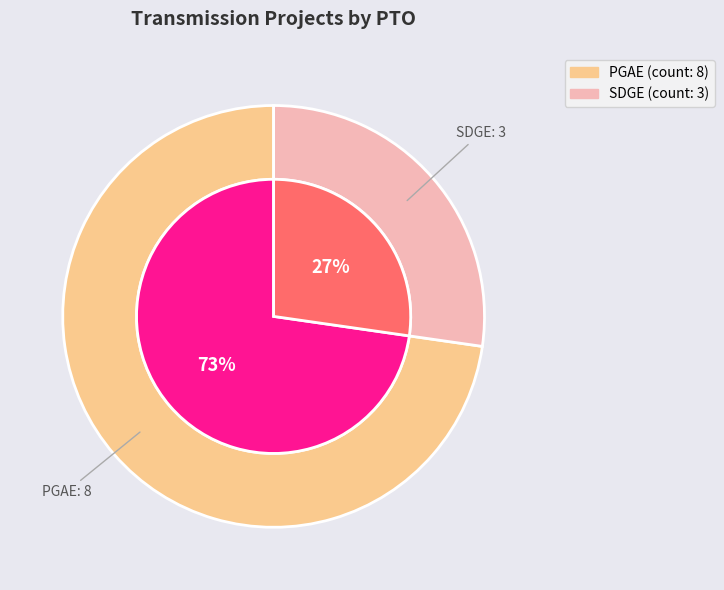

What percentage is NOT represented by SDGE?

72.7%